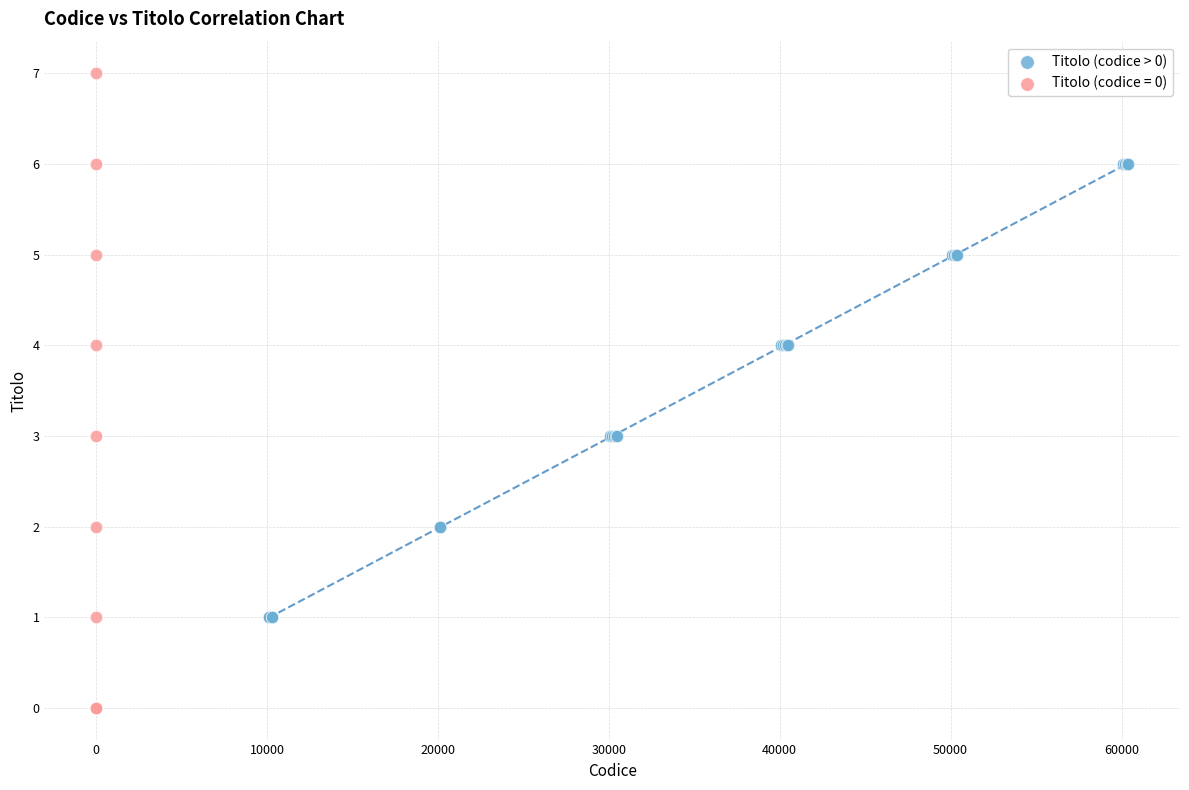

Which series has the largest Y range (max minus min)?

Titolo (codice = 0)